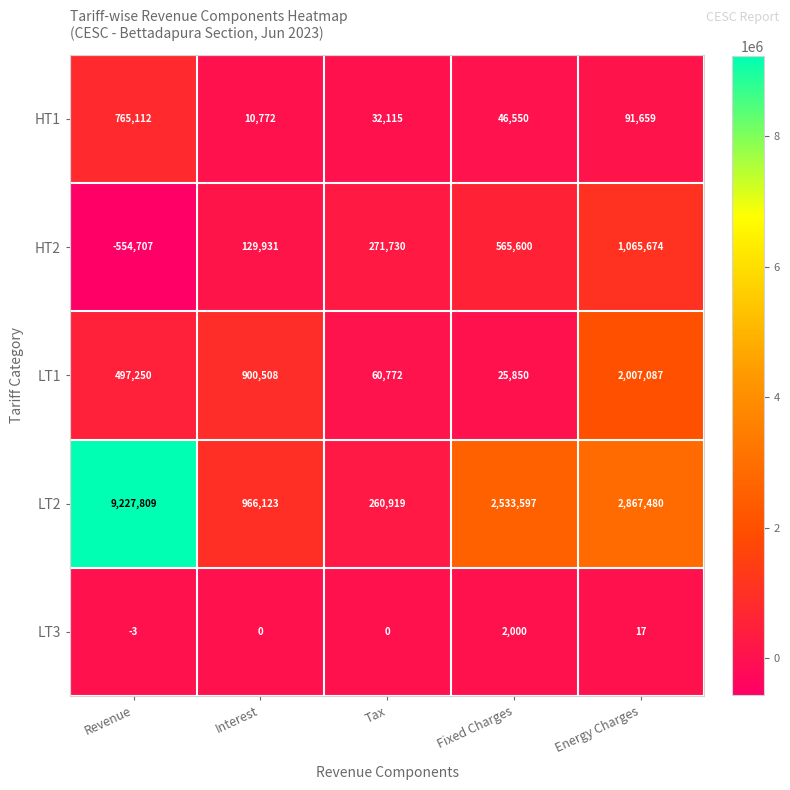

What is the difference between the maximum and second lowest values in the LT1 series?

1946315